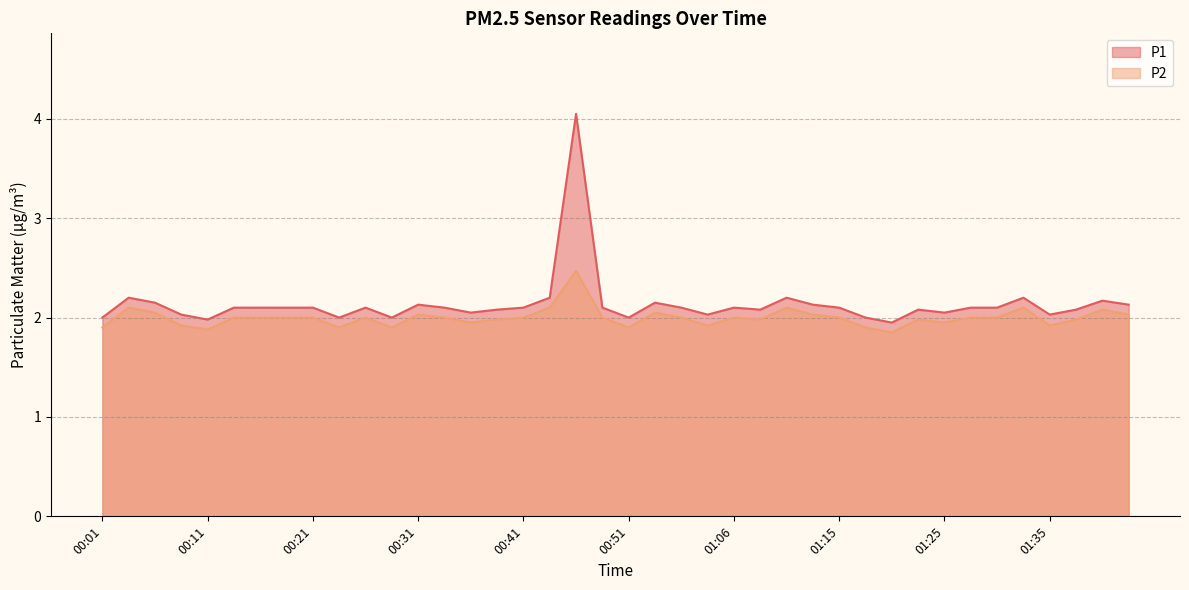

What is the label of the 18th point from the right?

00:55